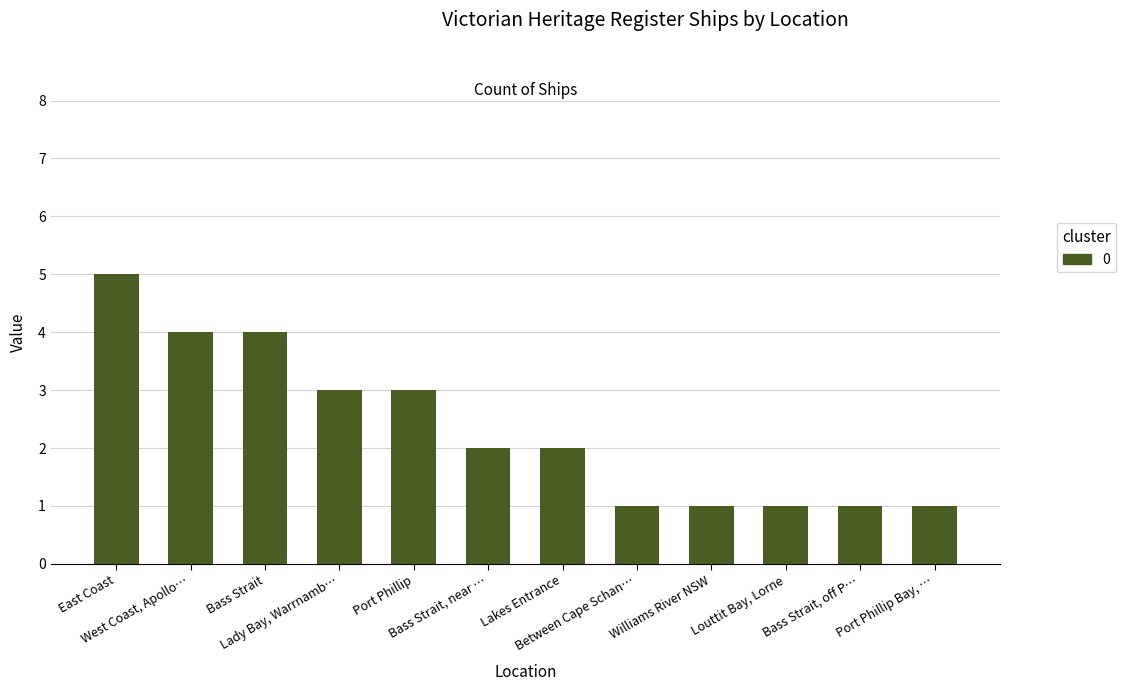

What is the value of the 6th bar from the left?

2